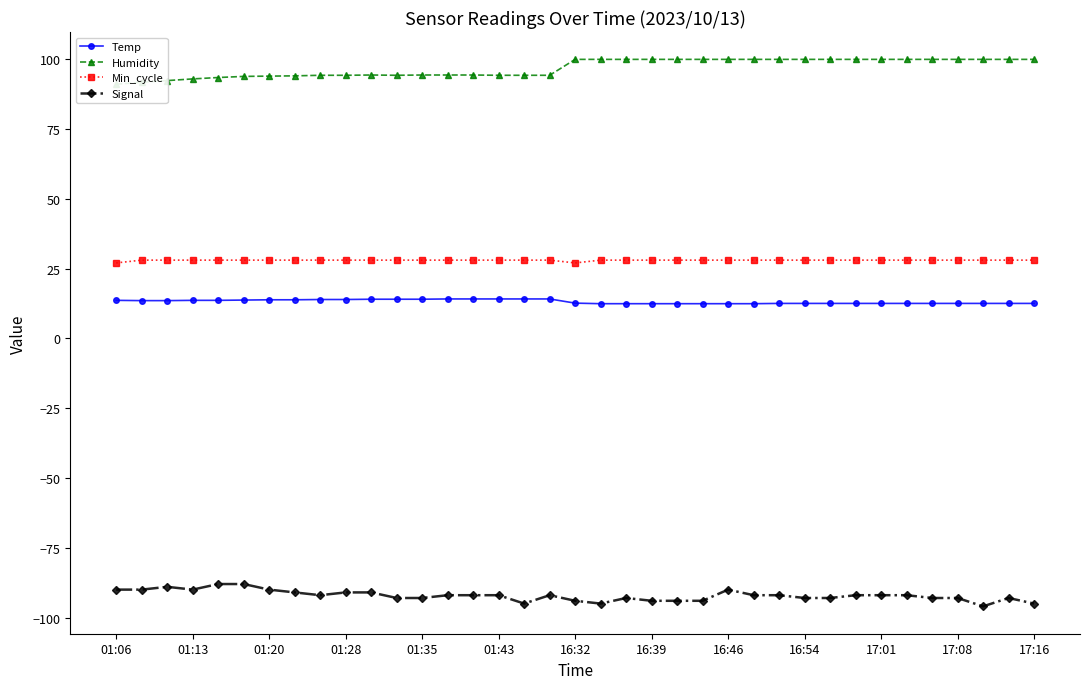

The Humidity series shows 157.9 at 34. True or false?

False